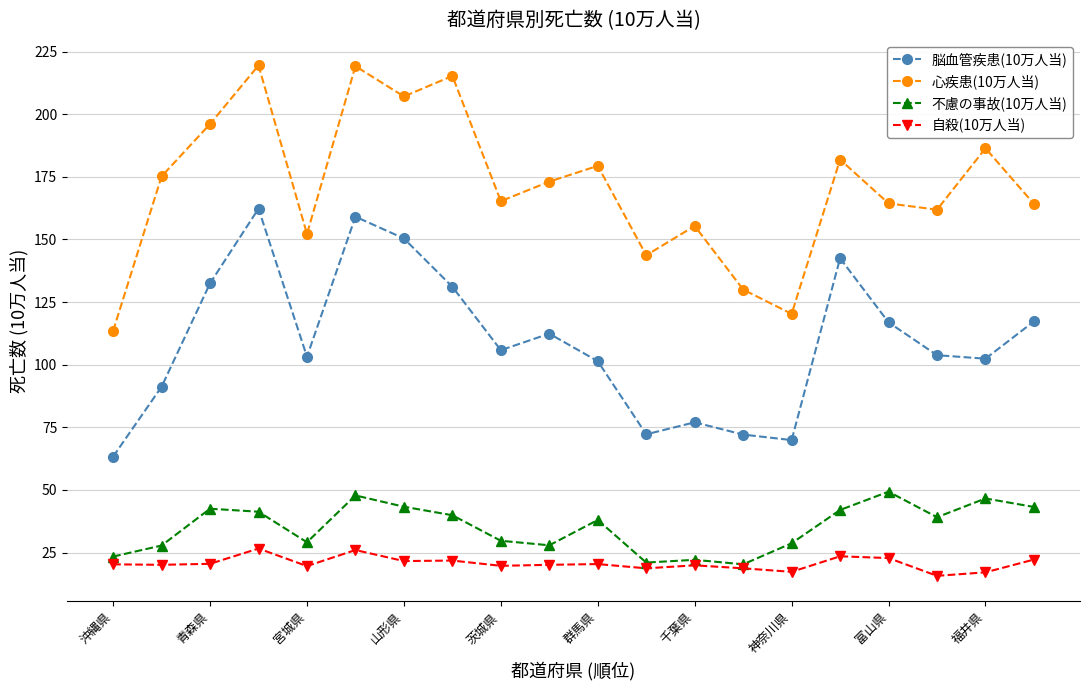

What is the value of the 自殺(10万人当) point at the 10th from the left?

20.1